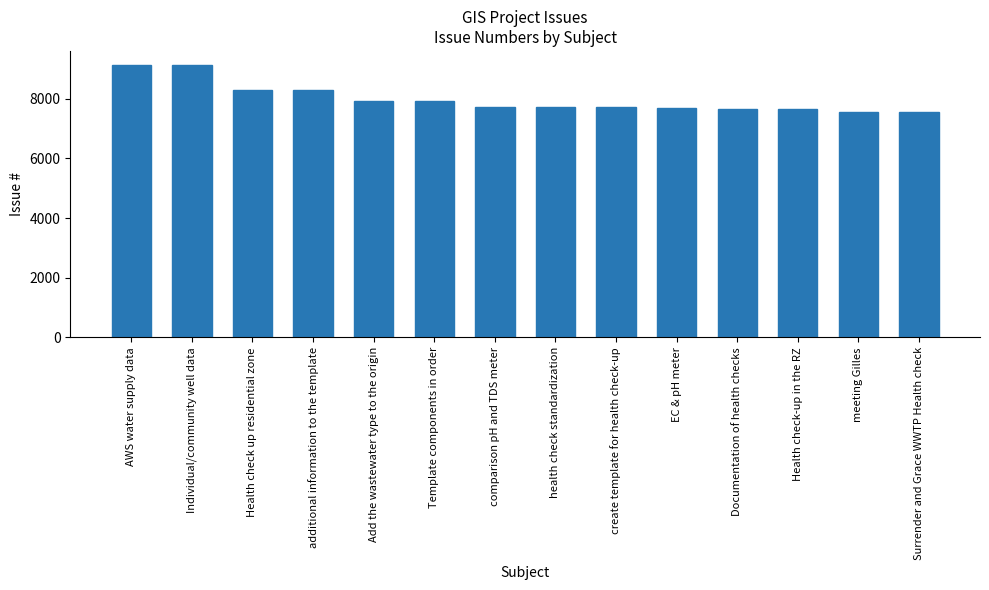

What is the label of the 7th bar from the left?

comparison pH and TDS meter